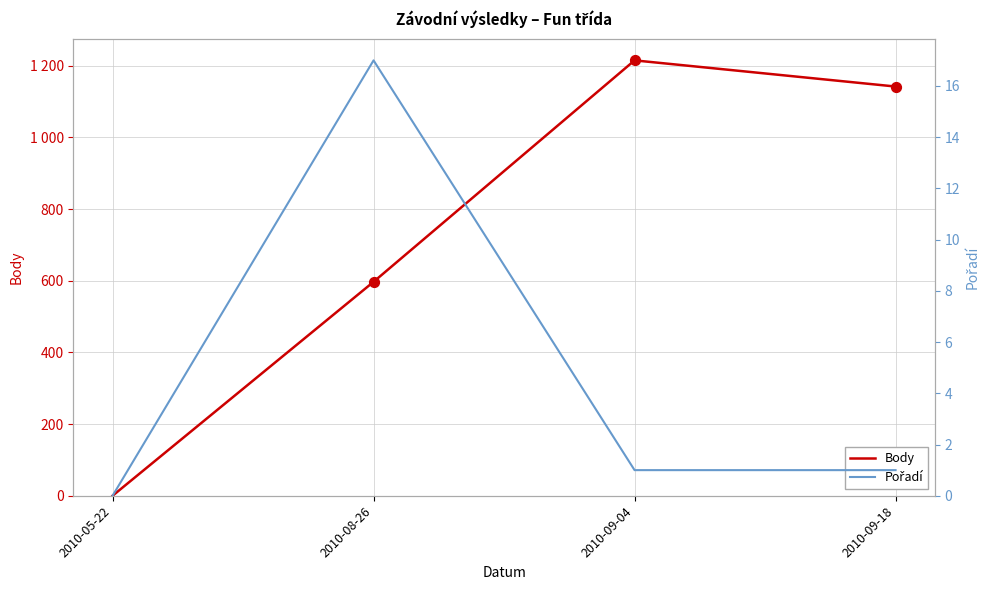

What are all the series names shown in the legend?

Body, Pořadí